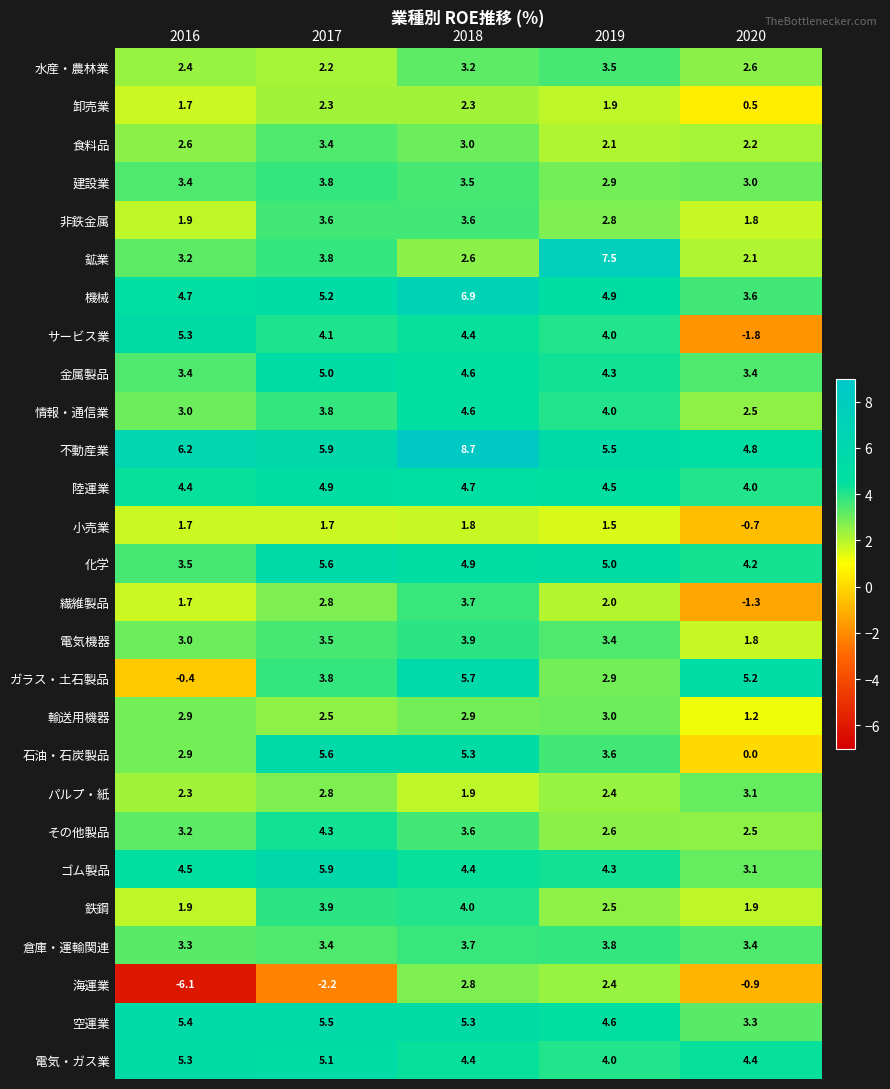

What is the difference between the maximum and minimum values in the 輸送用機器 series?

1.8